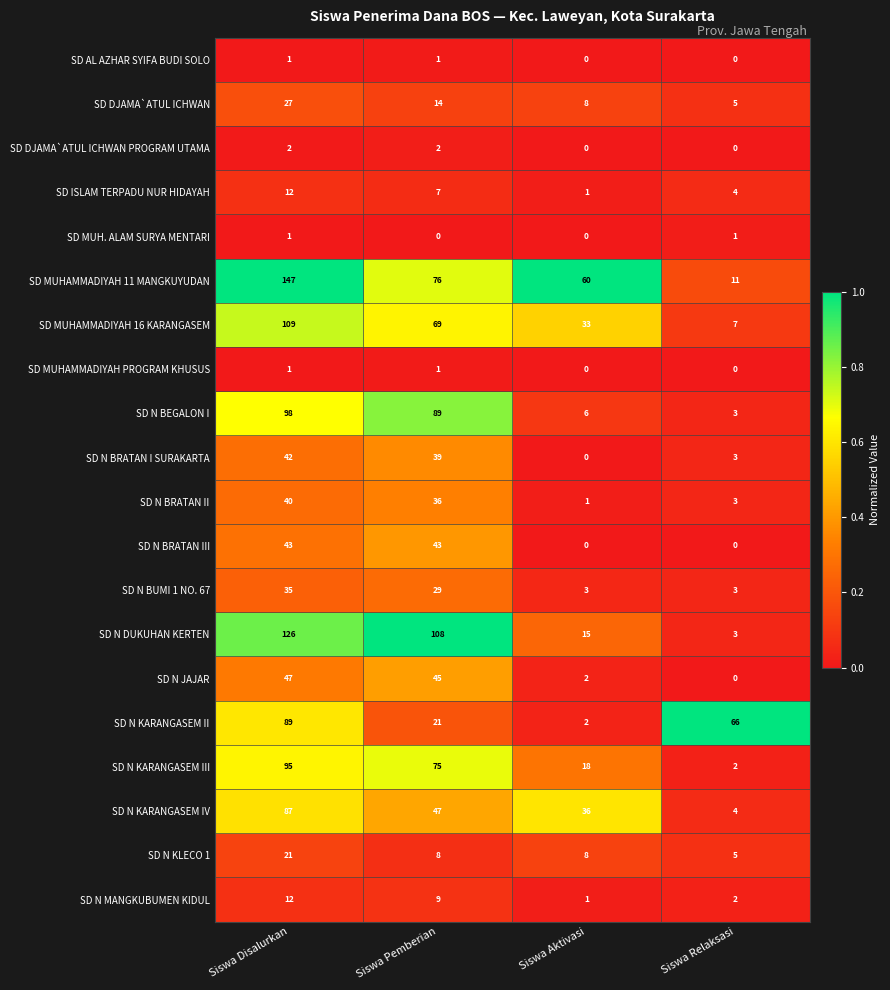

At which label does SD N BUMI 1 NO. 67 reach its peak?

Siswa Disalurkan